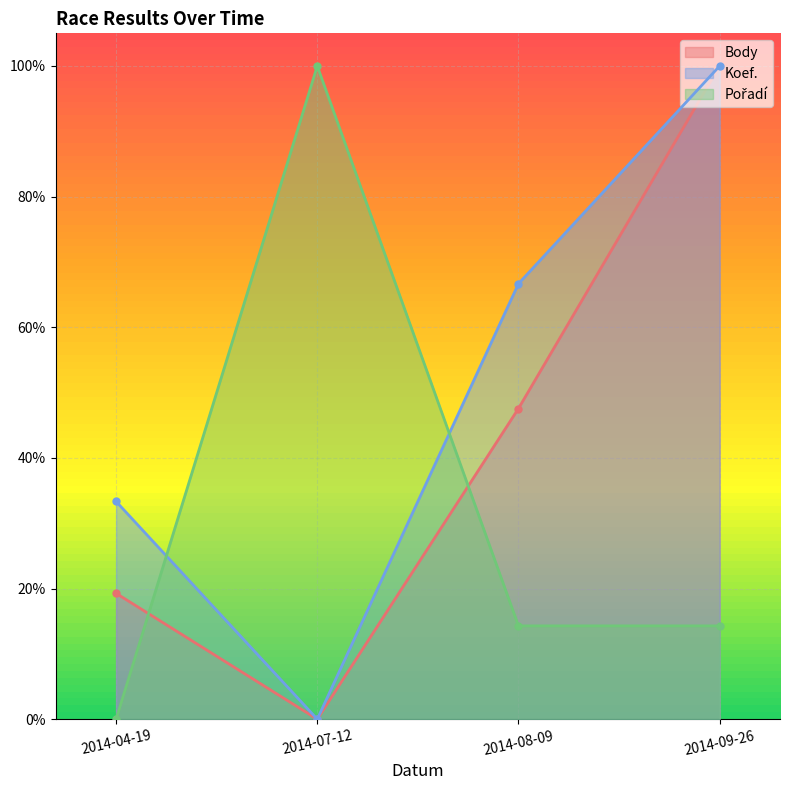

What is the difference between the second highest and second lowest values in the Body series?

0.3